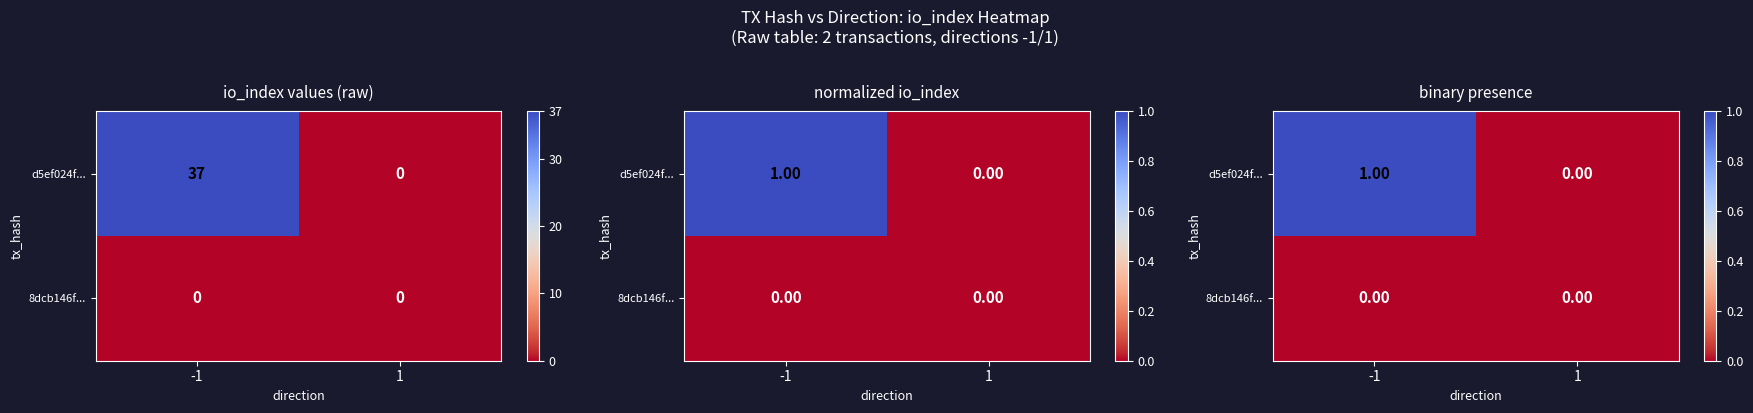

Which has a higher value, -1 or 1?

-1